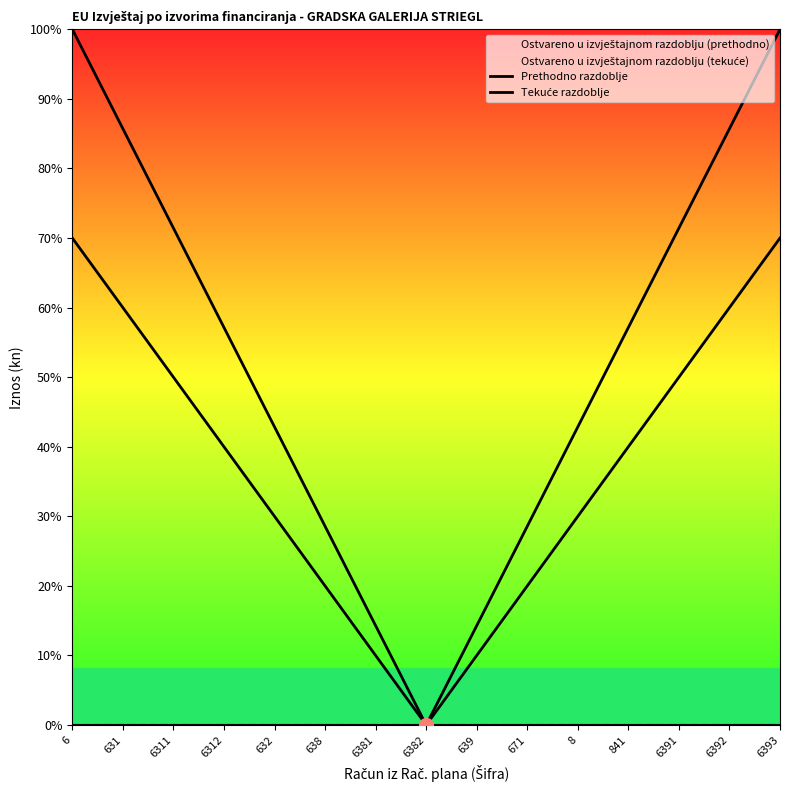

True or false: Tekuće razdoblje has more than 1 points higher than both neighbors.

False